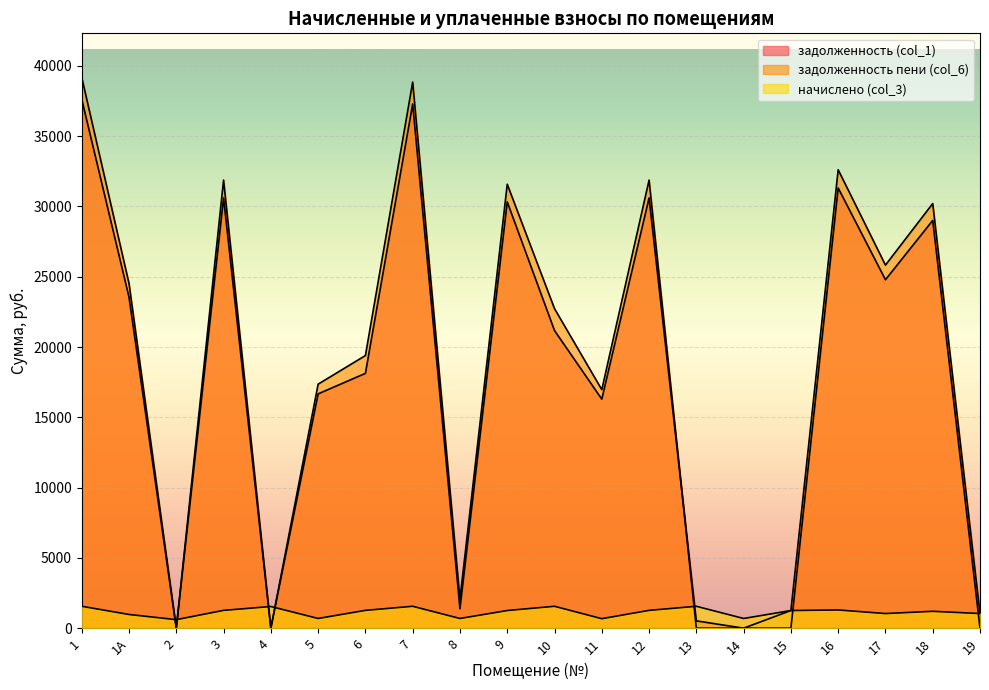

How many data points in задолженность (col_1) are above 21171?

10